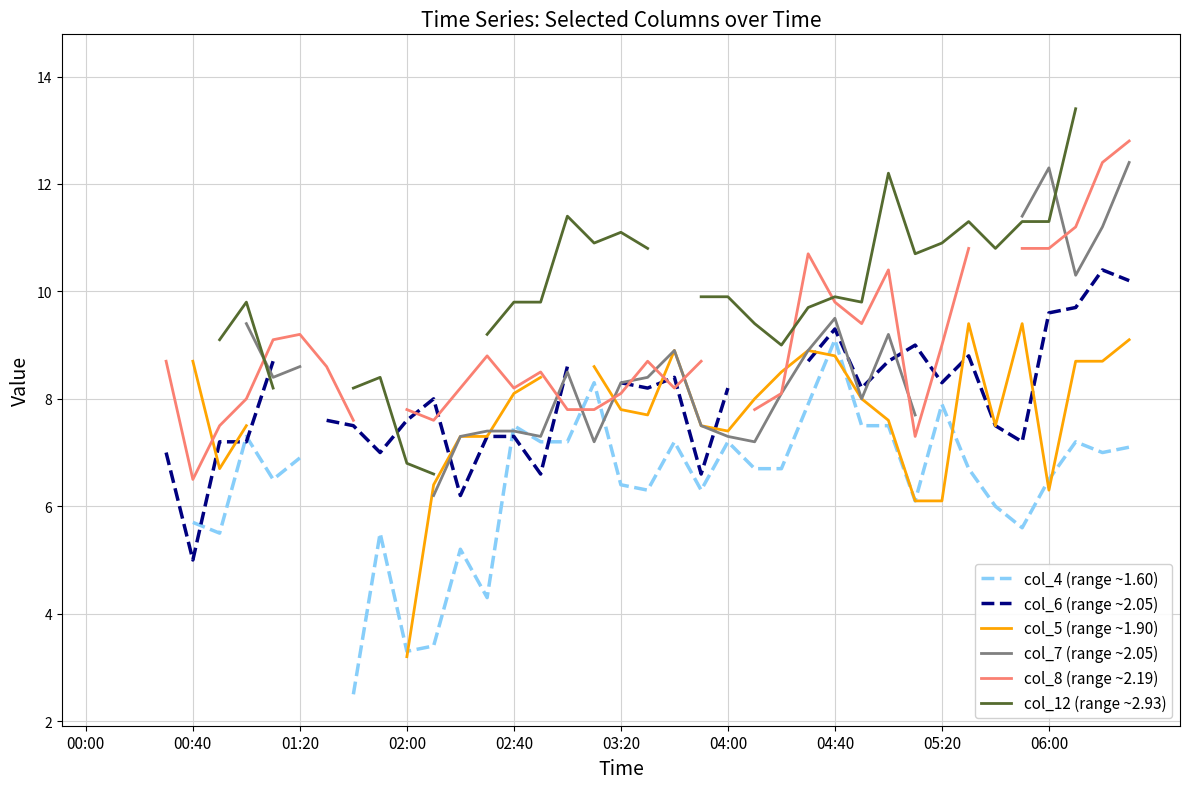

True or false: col_4 (range ~1.60) has a value of 9.1 at 04:40.

True